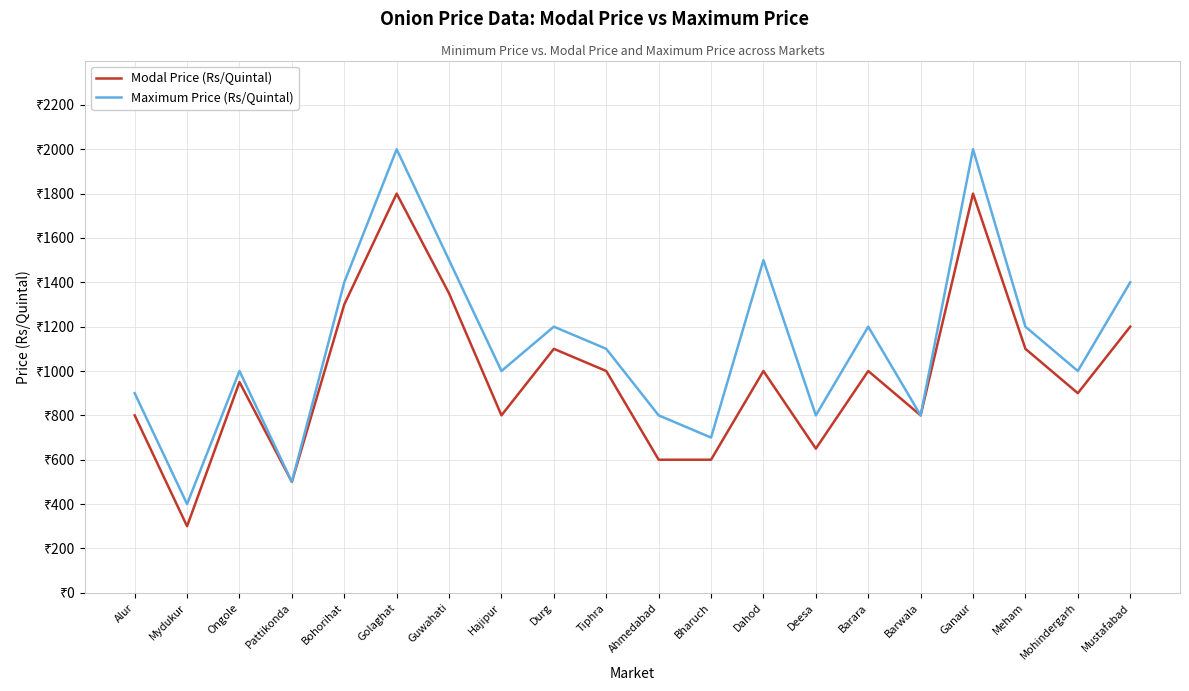

What are all the series names shown in the legend?

Modal Price (Rs/Quintal), Maximum Price (Rs/Quintal)